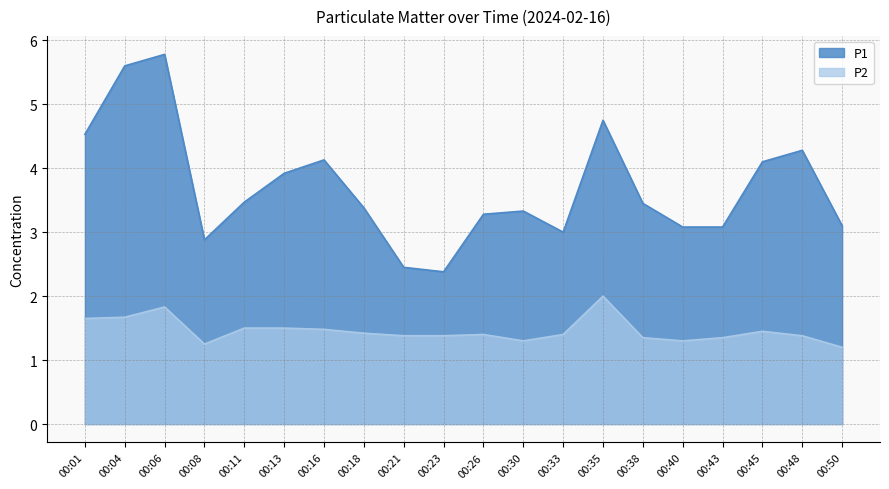

What is the value of the P1 point at the 9th from the left?

2.5